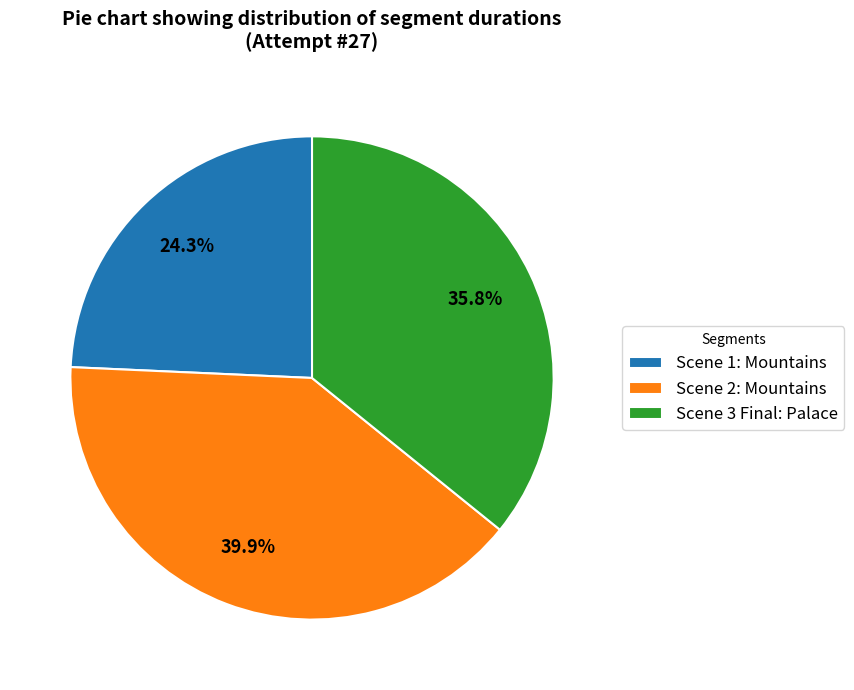

To the nearest percent, what portion does Scene 3 Final: Palace represent?

36%